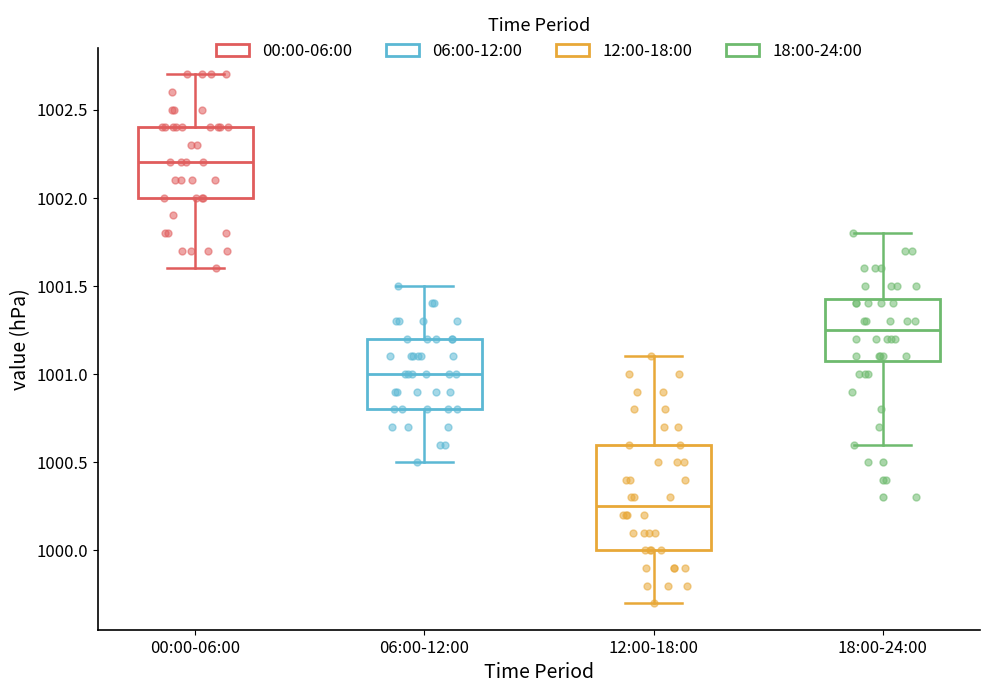

Which box has the lowest median line?

12:00-18:00